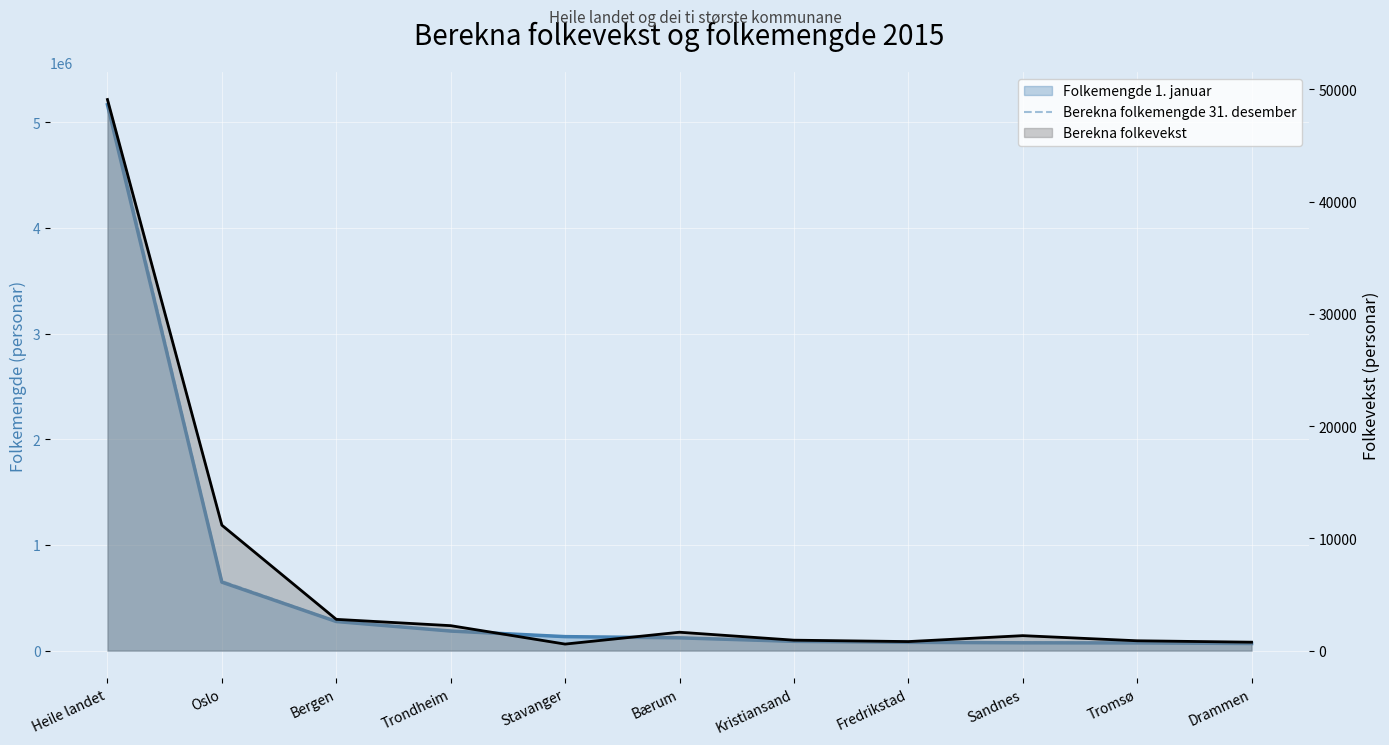

Reading left to right, extract all data points from this chart.

5214890	658849	277895	187181	132682	122321	88374	78962	74955	73556	67765